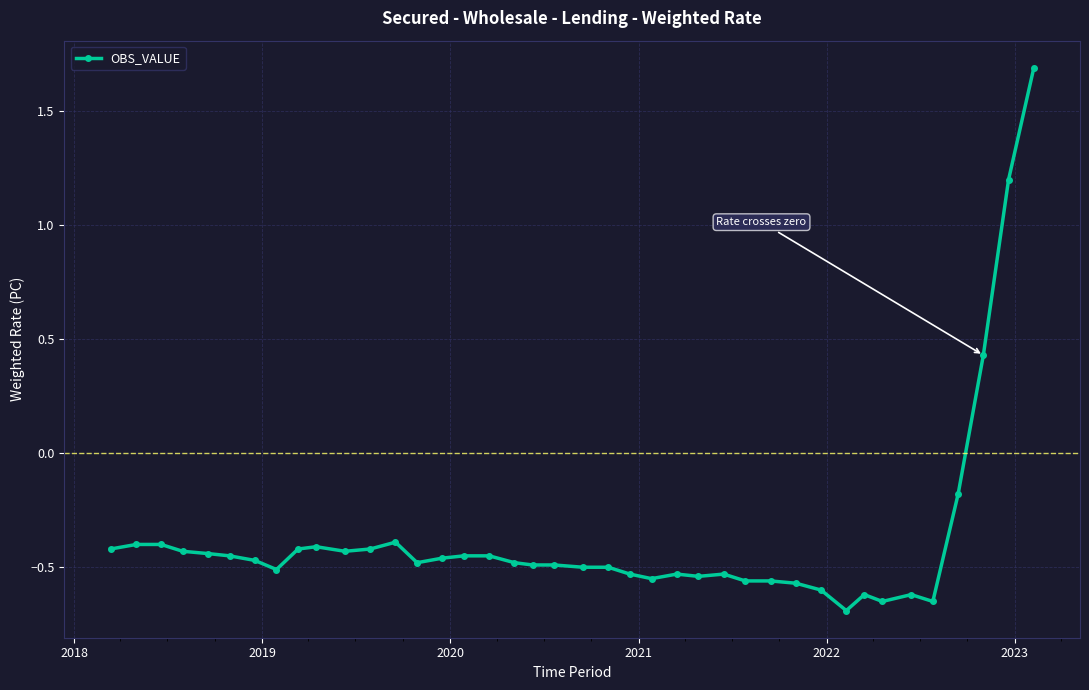

What is the greatest value displayed?

1.7